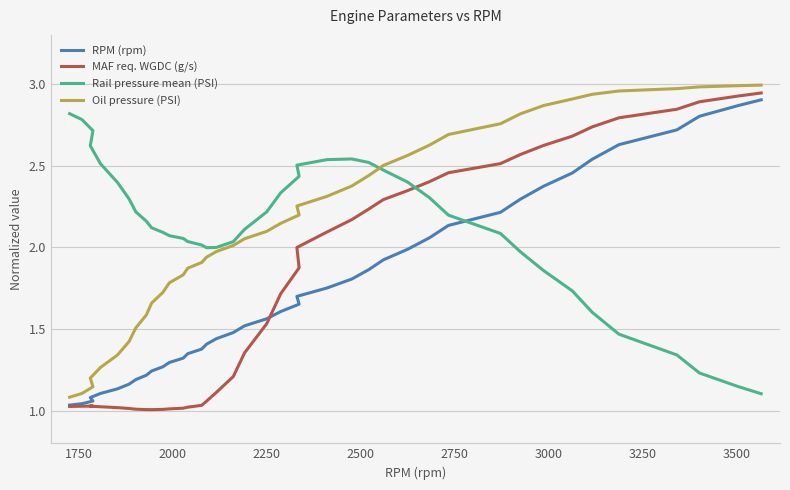

Reading left to right, transcribe all the data shown in this chart.

RPM (rpm): 1.0	1.0	1.1	1.1	1.1	1.1	1.2	1.2	1.2	1.2	1.3	1.3	1.3	1.3	1.4	1.4	1.4	1.5	1.5	1.6	1.6	1.7	1.7	1.8	1.8	1.9	1.9	2.0	2.1	2.1	2.2	2.3	2.4	2.5	2.5	2.6	2.7	2.8	2.9	2.9
MAF req. WGDC (g/s): 1.0	1.0	1.0	1.0	1.0	1.0	1.0	1.0	1.0	1.0	1.0	1.0	1.0	1.0	1.0	1.1	1.1	1.2	1.4	1.5	1.7	1.9	2.0	2.1	2.2	2.2	2.3	2.3	2.4	2.5	2.5	2.6	2.6	2.7	2.7	2.8	2.8	2.9	2.9	2.9
Rail pressure mean (PSI): 2.8	2.8	2.7	2.6	2.5	2.4	2.3	2.2	2.2	2.1	2.1	2.1	2.1	2.0	2.0	2.0	2.0	2.0	2.1	2.2	2.3	2.4	2.5	2.5	2.5	2.5	2.5	2.4	2.3	2.2	2.1	2.0	1.9	1.7	1.6	1.5	1.3	1.2	1.1	1.1
Oil pressure (PSI): 1.1	1.1	1.1	1.2	1.3	1.3	1.4	1.5	1.6	1.7	1.7	1.8	1.8	1.9	1.9	1.9	2.0	2.0	2.1	2.1	2.1	2.2	2.3	2.3	2.4	2.4	2.5	2.6	2.6	2.7	2.8	2.8	2.9	2.9	2.9	3.0	3.0	3.0	3.0	3.0